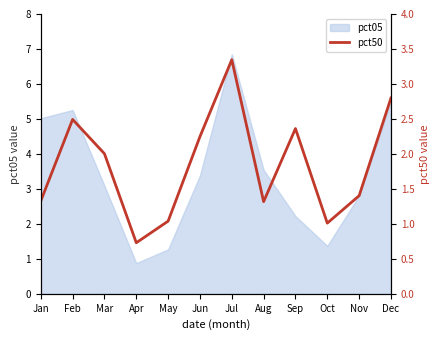

How many lines are shown in the chart?

1